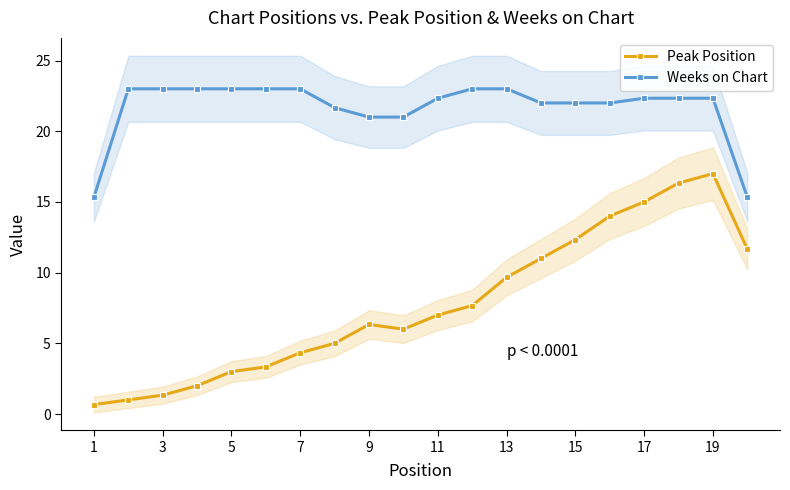

At which label does Peak Position reach its peak?

19